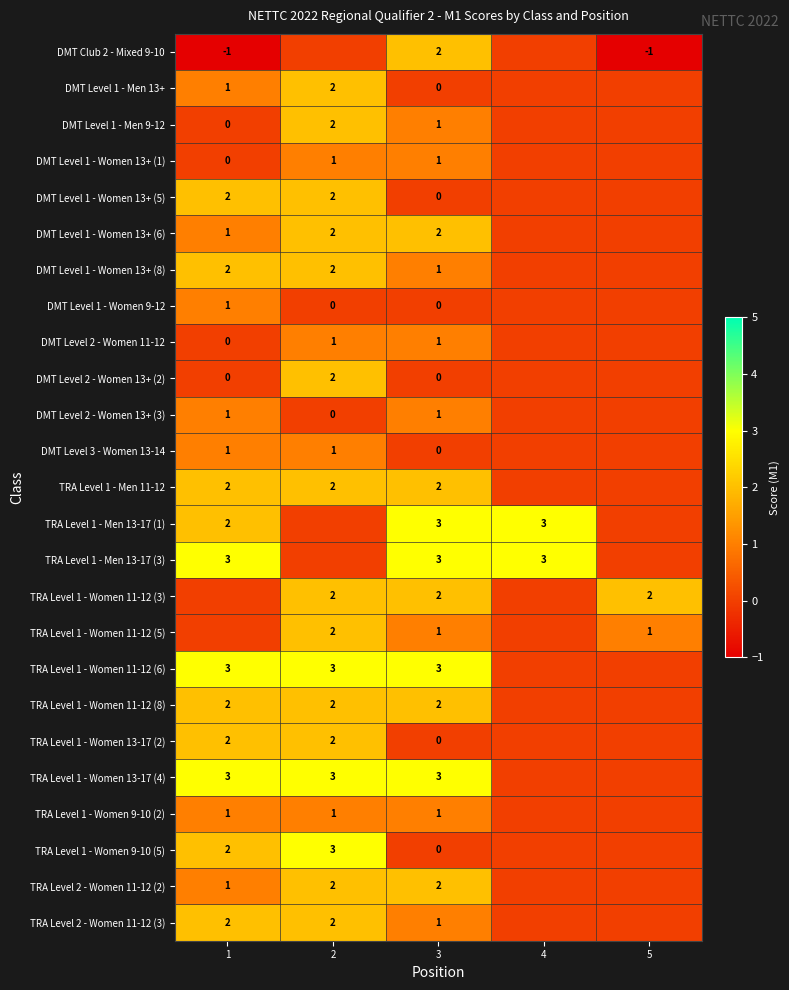

The TRA Level 1 - Men 13-17 (3) series shows 2 at 5. True or false?

False